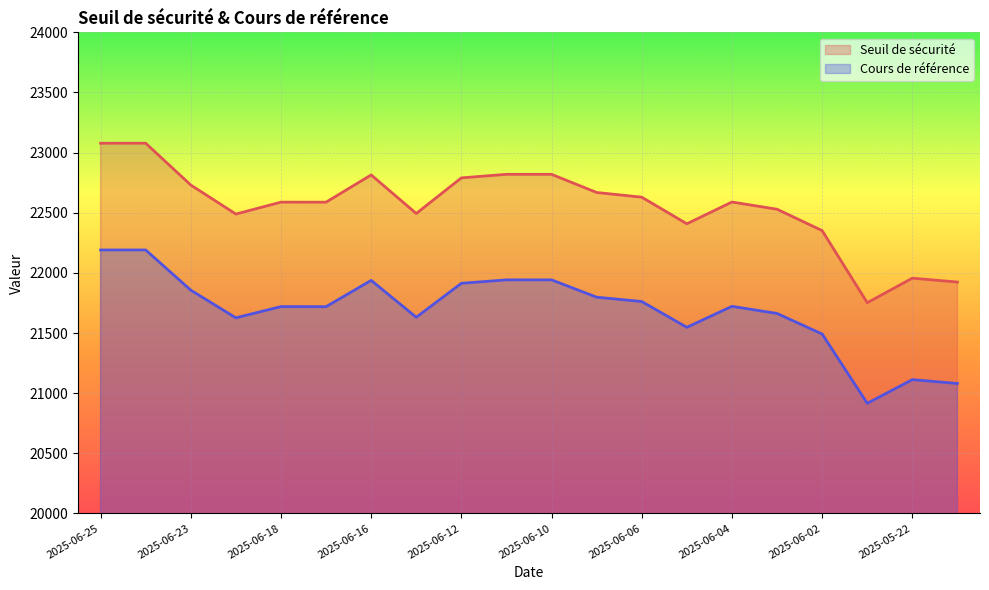

What is the label of the 12th point from the right?

2025-06-12